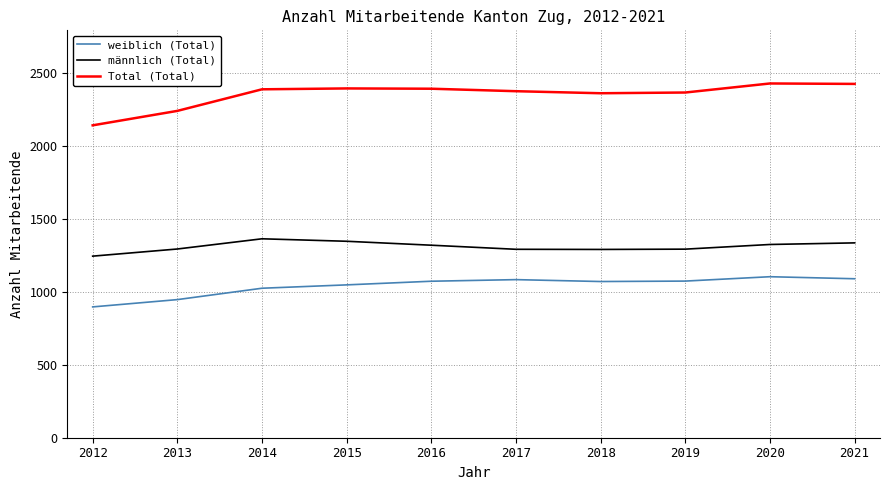

At which category does the chart reach its minimum across all series?

2012